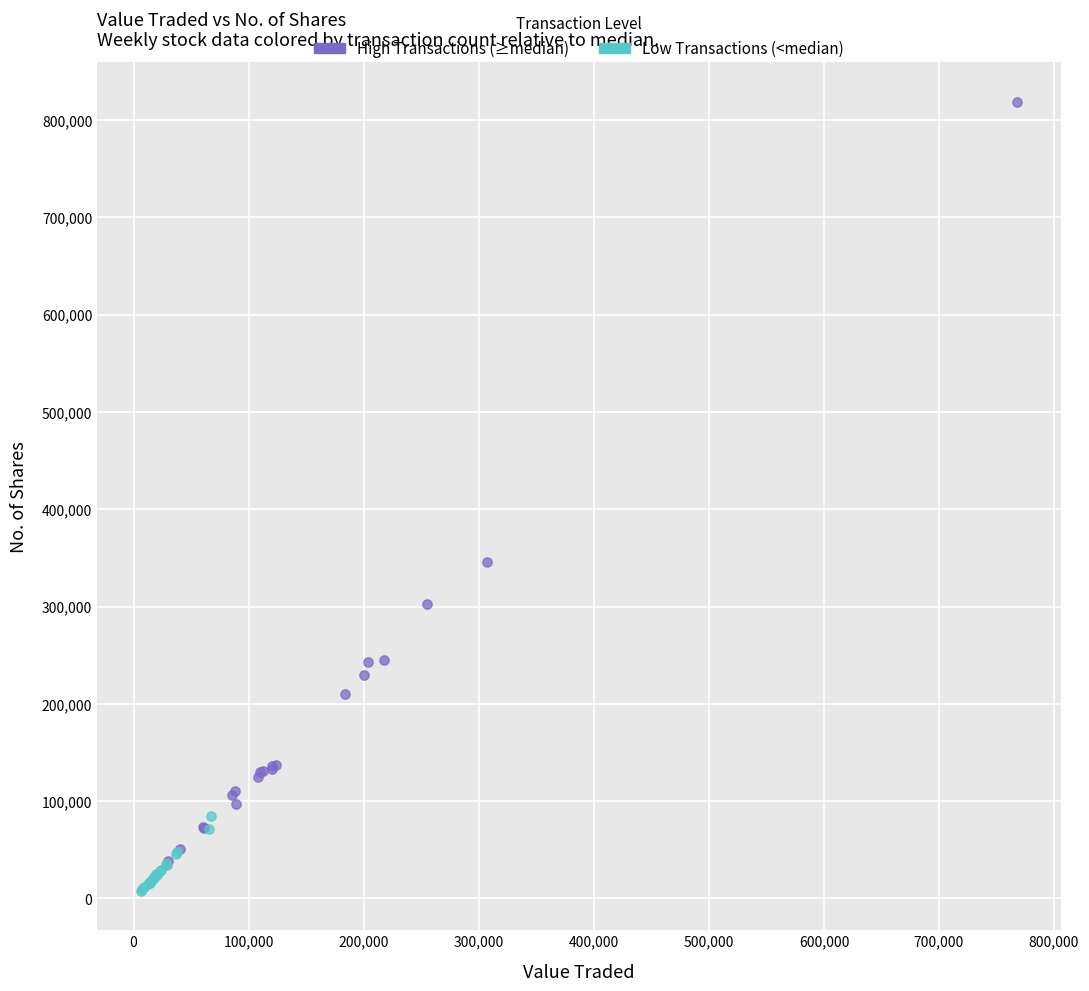

What are all the series names shown in the legend?

High Transactions (≥median), Low Transactions (<median)